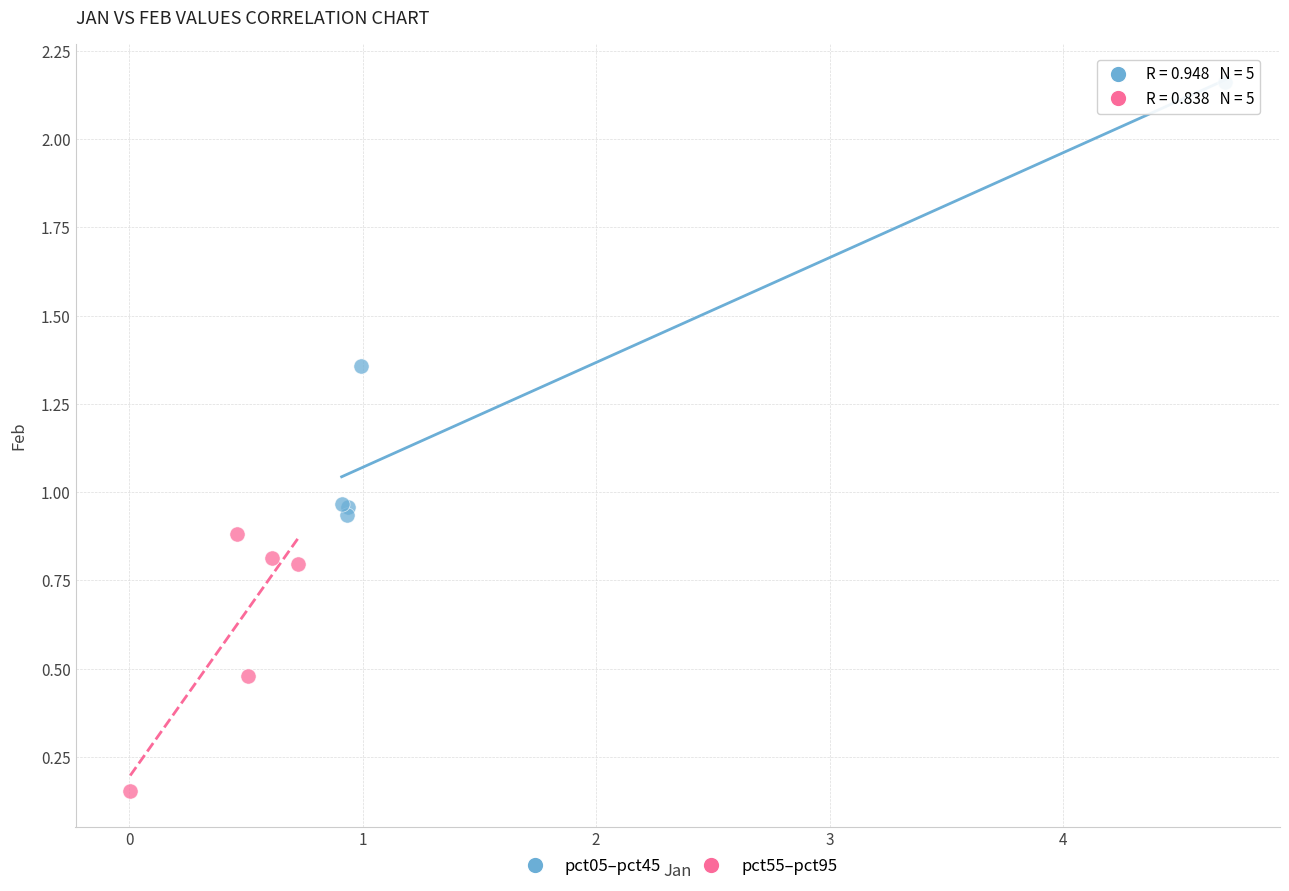

Which series contains the lowest Y value?

pct55–pct95